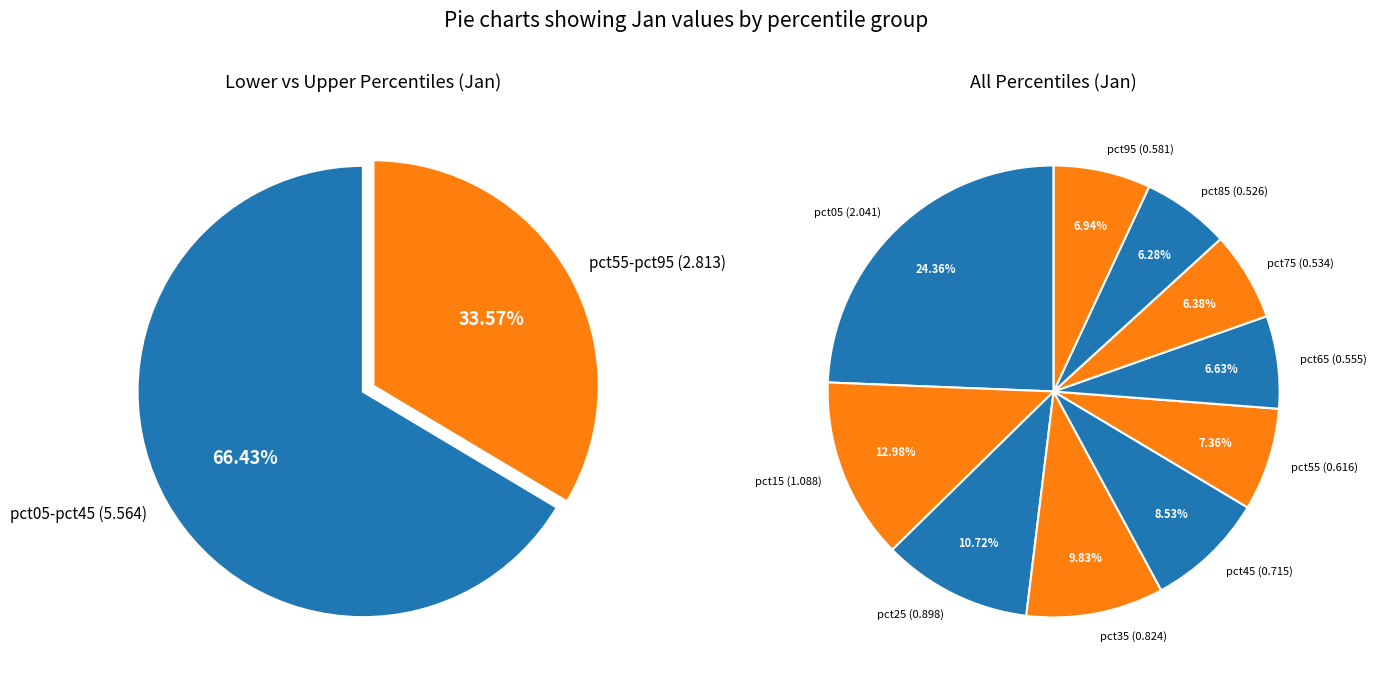

What is the largest slice in the pie chart?

pct05